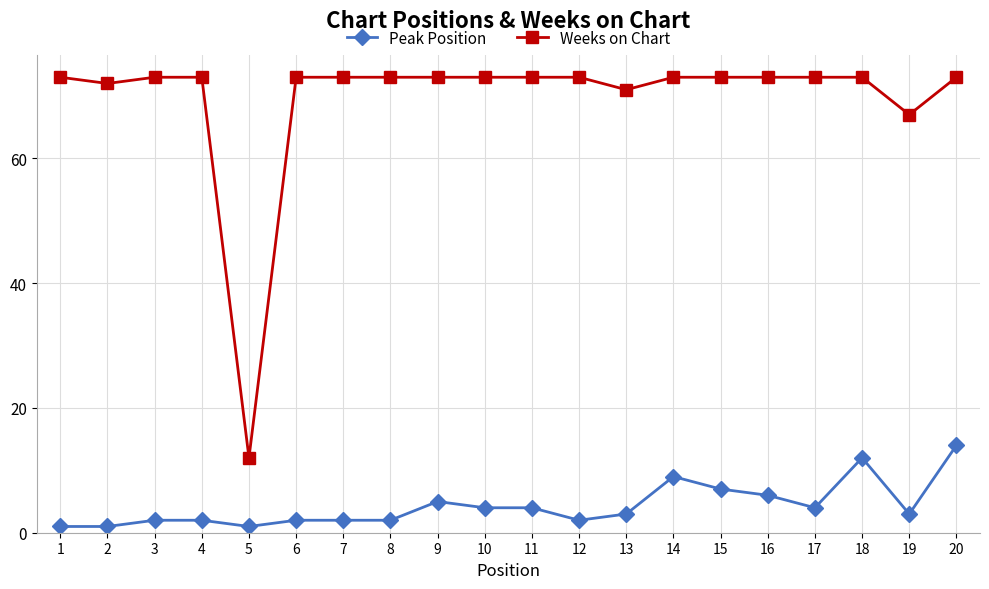

What are all the series names shown in the legend?

Peak Position, Weeks on Chart